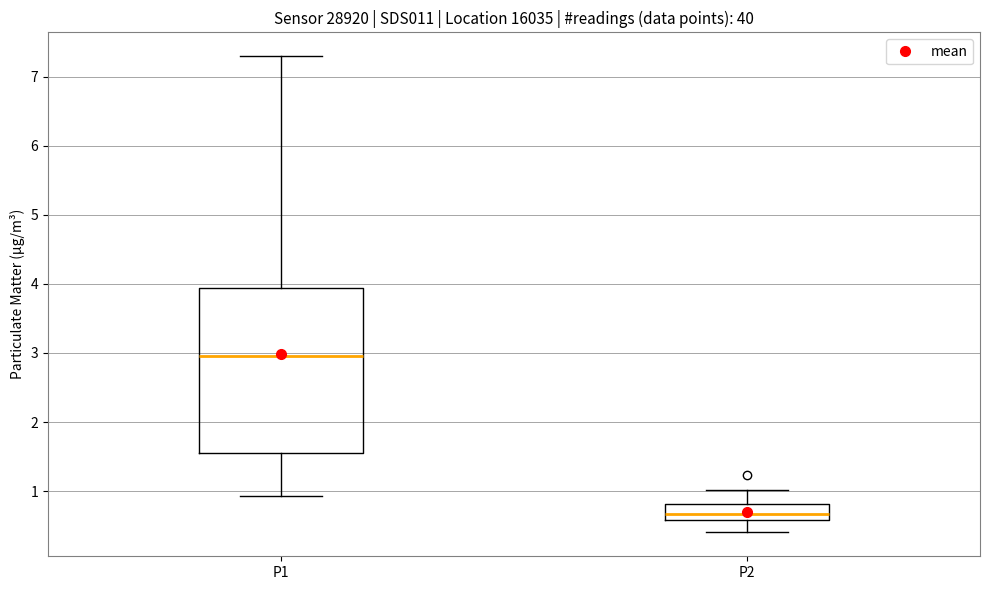

Reading left to right, read every box against the y-axis: the position of its median line, the range the box covers, and the ends of its whiskers. The values are not printed on the chart, so give them approximately, as read against the axis.

P1: median 3.0, box 1.5 to 3.9, whiskers 0.9 to 7.3
P2: median 0.7, box 0.6 to 0.8, whiskers 0.4 to 1.0